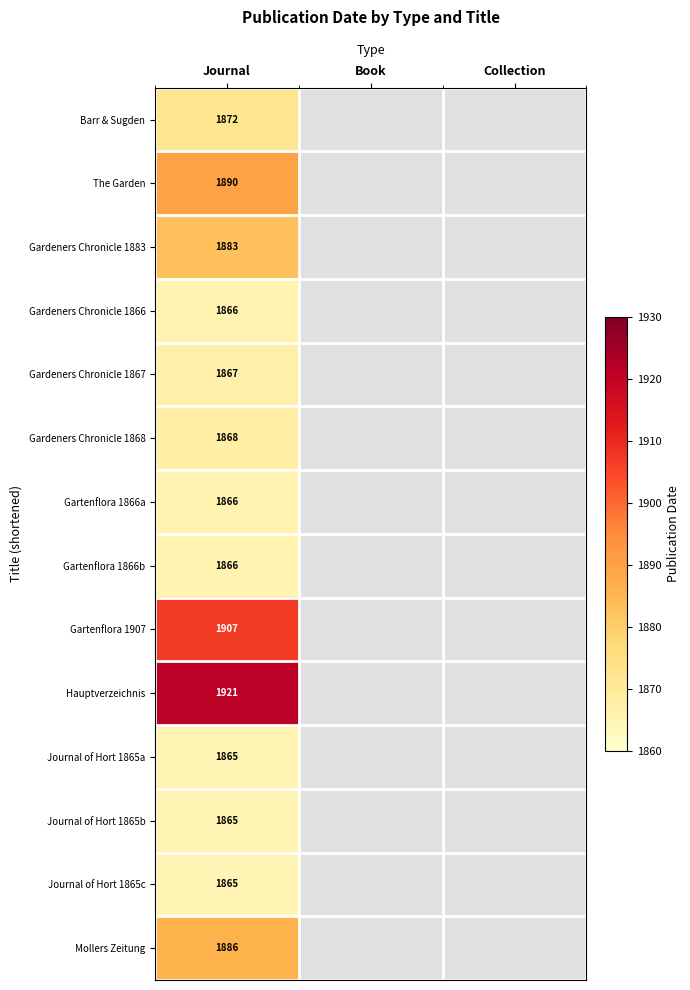

How many series are shown in this chart?

14